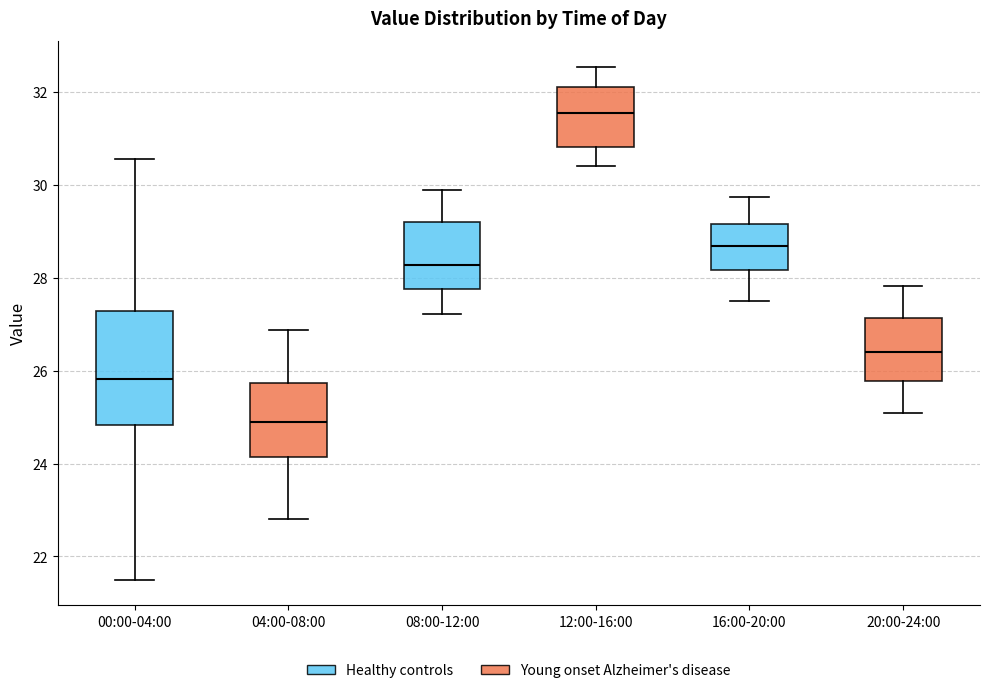

Where does the upper whisker of the box for 12:00-16:00 end on the y-axis? The values are not printed on the chart, so give them approximately, as read against the axis.

32.6